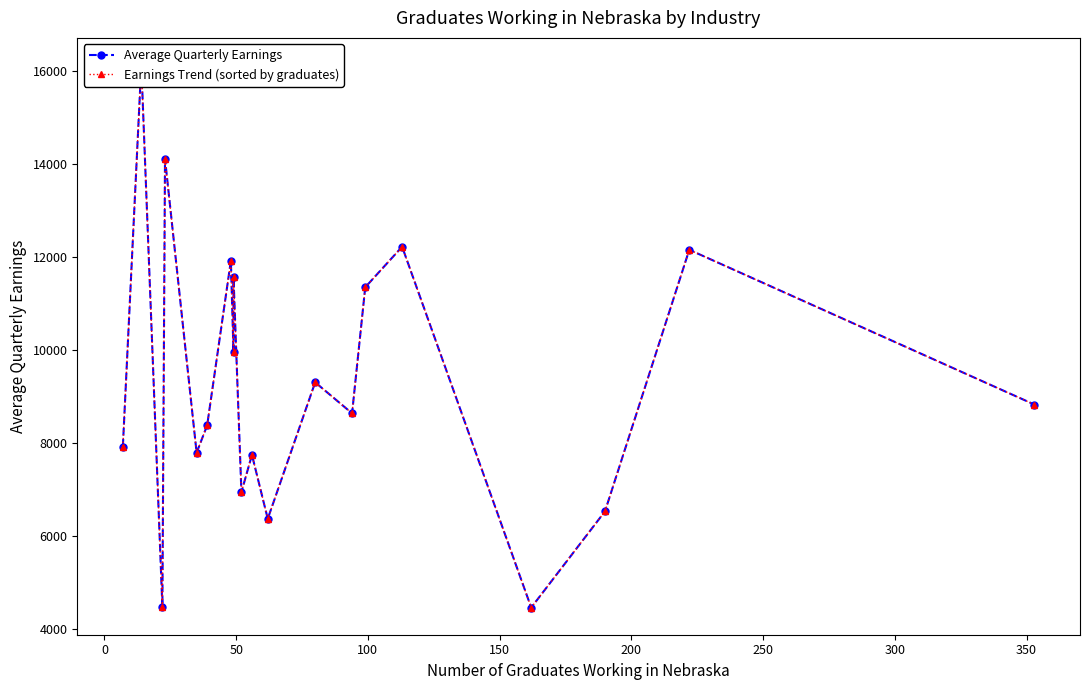

How many data points does each series have?

20